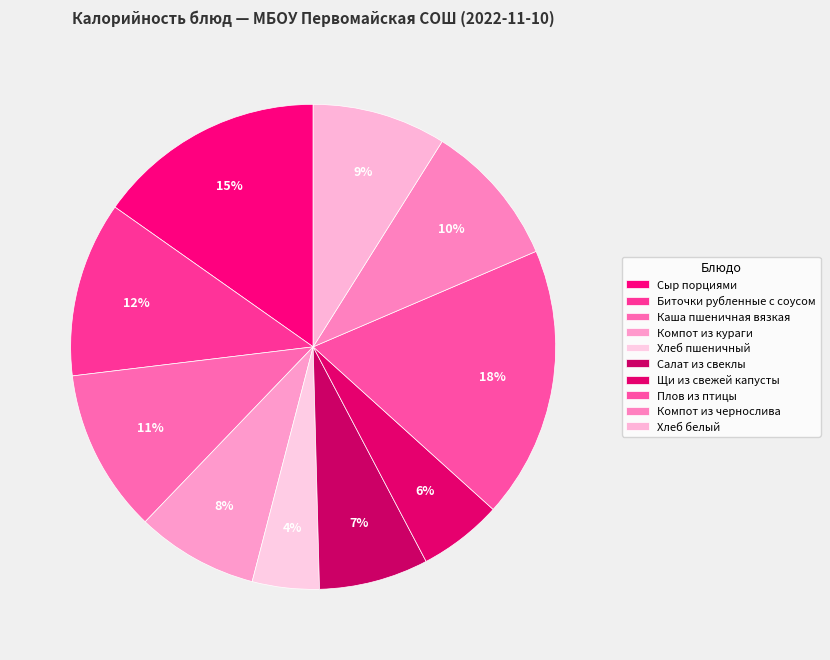

What percentage is the Салат из свеклы slice, to the nearest percent?

7%